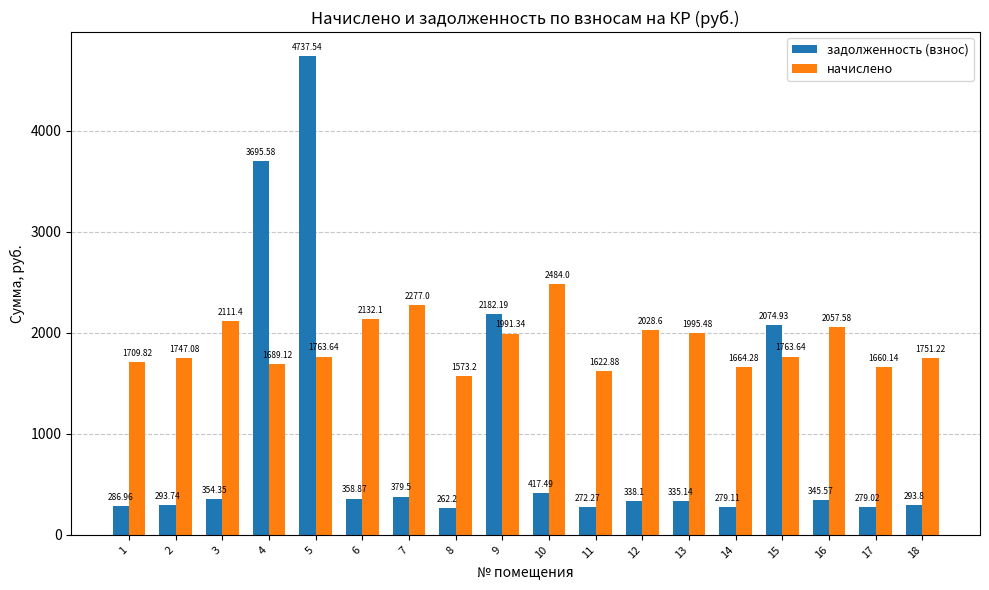

How many distinct data groups are displayed?

2